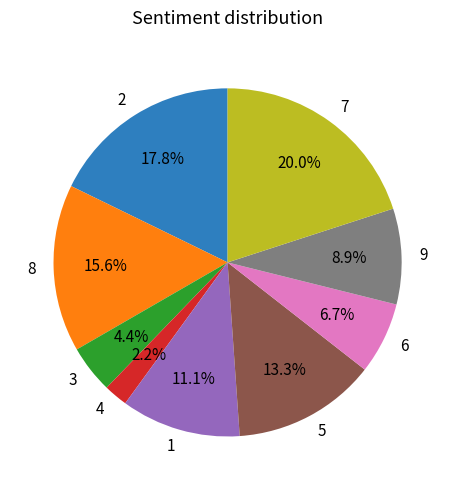

What percentage is the 2 slice, to the nearest percent?

18%